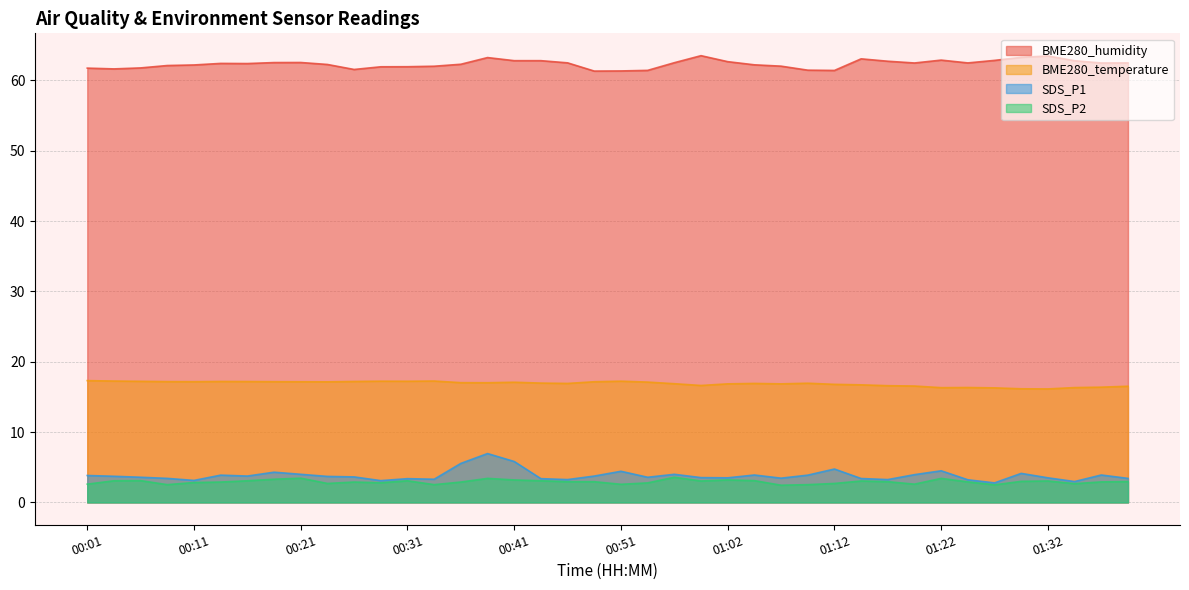

What is the approximate value of BME280_humidity at 01:14?

63.1